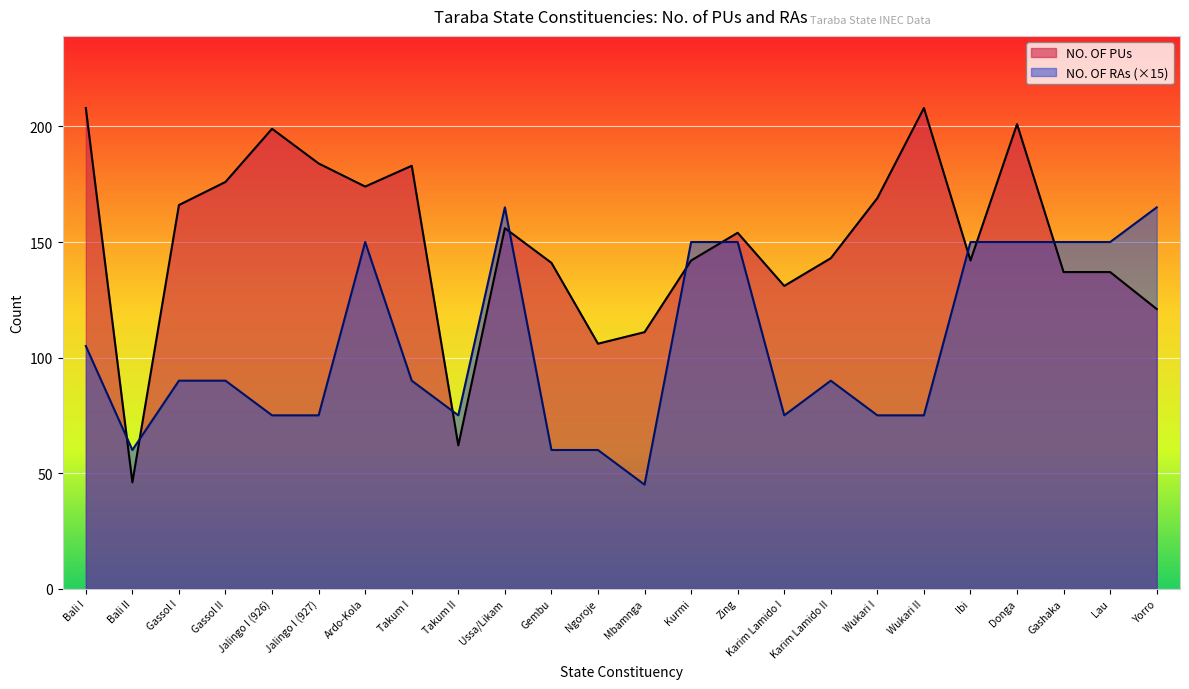

Rank the series by their maximum value, from highest to lowest.

NO. OF PUs, NO. OF RAs (×15)